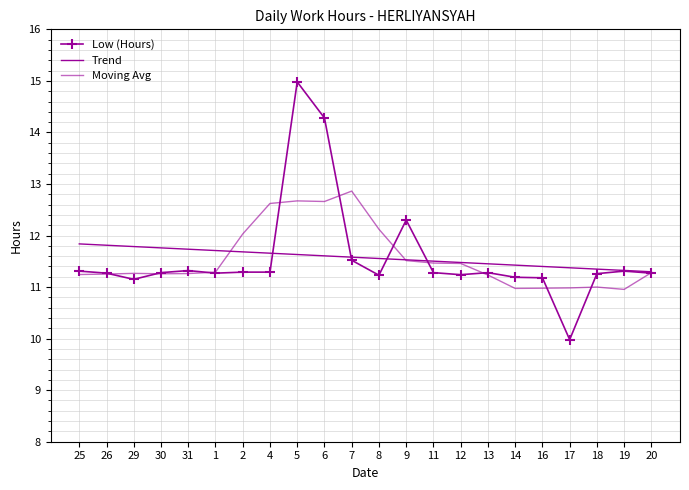

Reading left to right, transcribe all the data shown in this chart.

Low (Hours): 25=11.3	26=11.3	29=11.2	30=11.3	31=11.3	1=11.3	2=11.3	4=11.3	5=15.0	6=14.3	7=11.5	8=11.2	9=12.3	11=11.3	12=11.2	13=11.3	14=11.2	16=11.2	17=10.0	18=11.3	19=11.3	20=11.3
Trend: 25=11.8	26=11.8	29=11.8	30=11.8	31=11.7	1=11.7	2=11.7	4=11.7	5=11.6	6=11.6	7=11.6	8=11.6	9=11.5	11=11.5	12=11.5	13=11.5	14=11.4	16=11.4	17=11.4	18=11.3	19=11.3	20=11.3
Moving Avg: 25=11.2	26=11.3	29=11.3	30=11.3	31=11.3	1=11.3	2=12.0	4=12.6	5=12.7	6=12.7	7=12.9	8=12.1	9=11.5	11=11.5	12=11.5	13=11.2	14=11.0	16=11.0	17=11.0	18=11.0	19=11.0	20=11.3